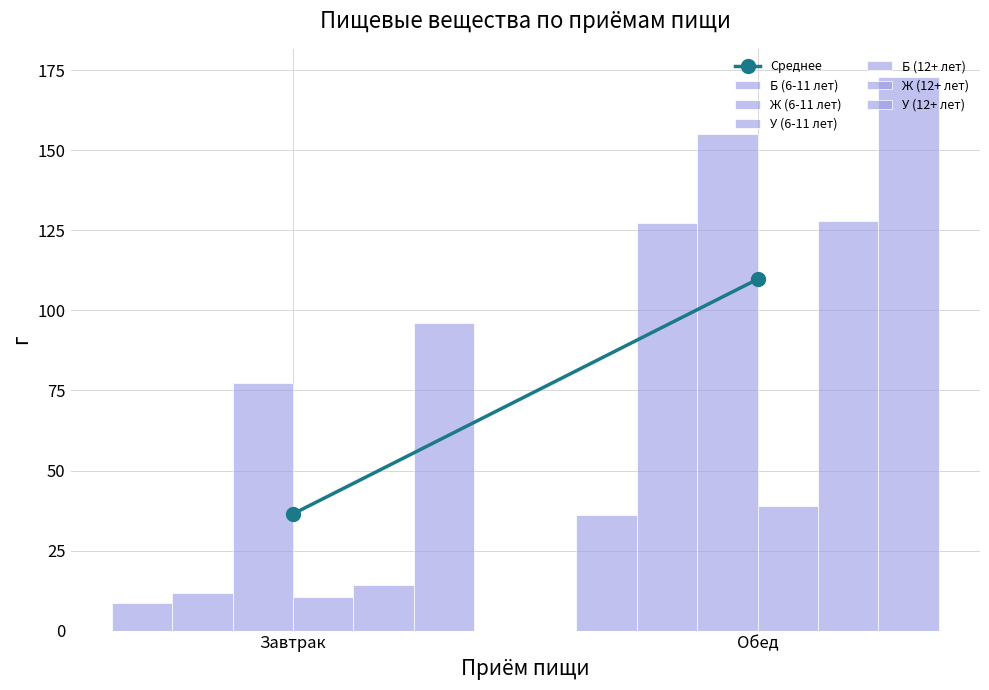

Is the value of У (6-11 лет) at Обед greater than the value of Ж (6-11 лет) at Завтрак?

Yes